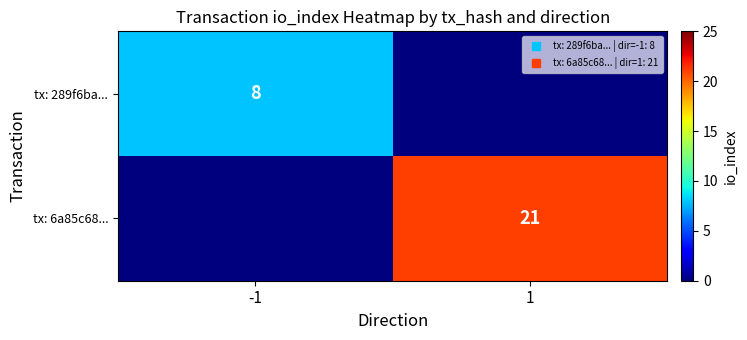

True or false: tx: 6a85c68... has a value of 21 at 1.

True